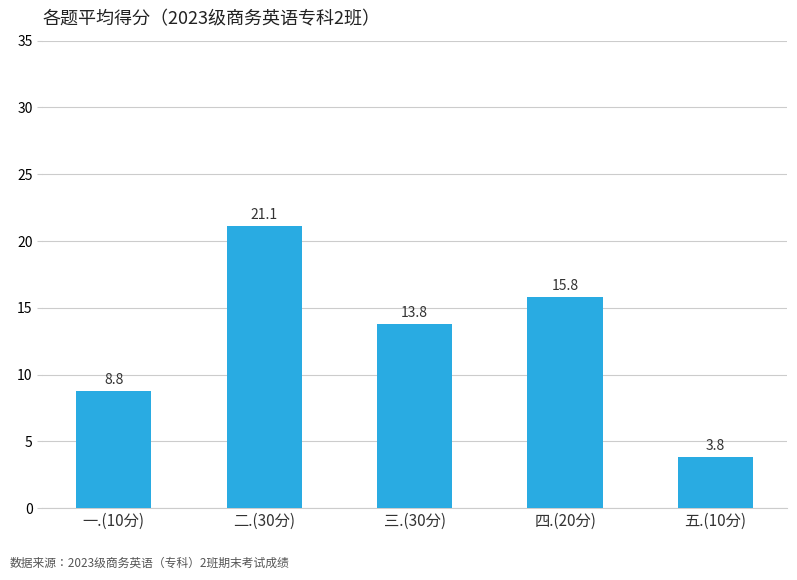

Approximately how many times larger is the value at 三.(30分) compared to 二.(30分)?

0.7